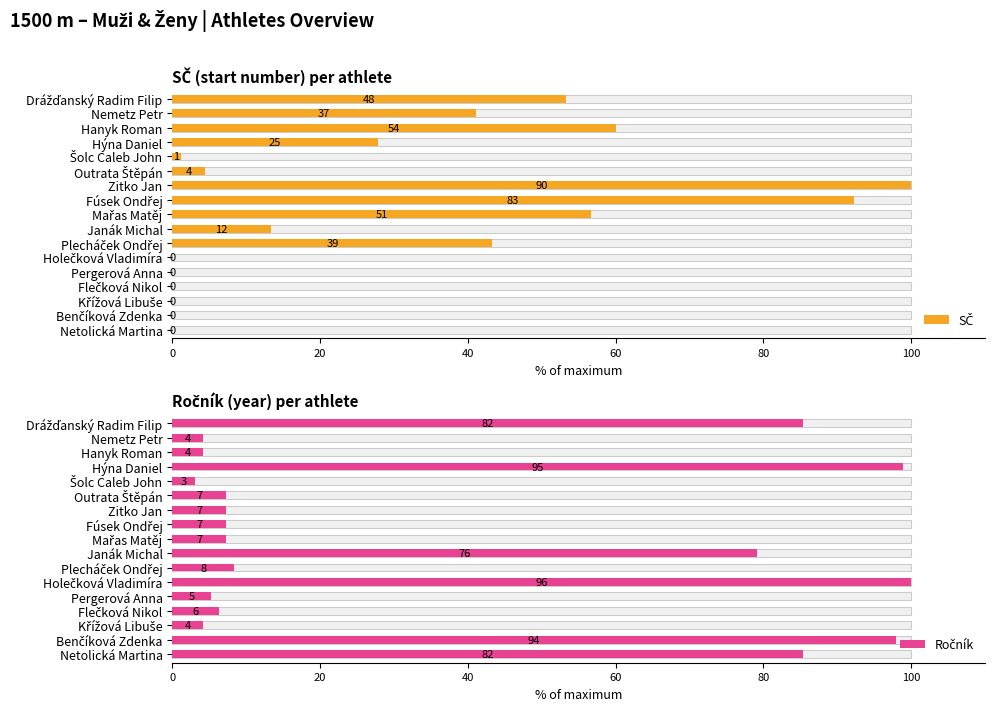

What is the total value across all series at Benčíková Zdenka?

97.9